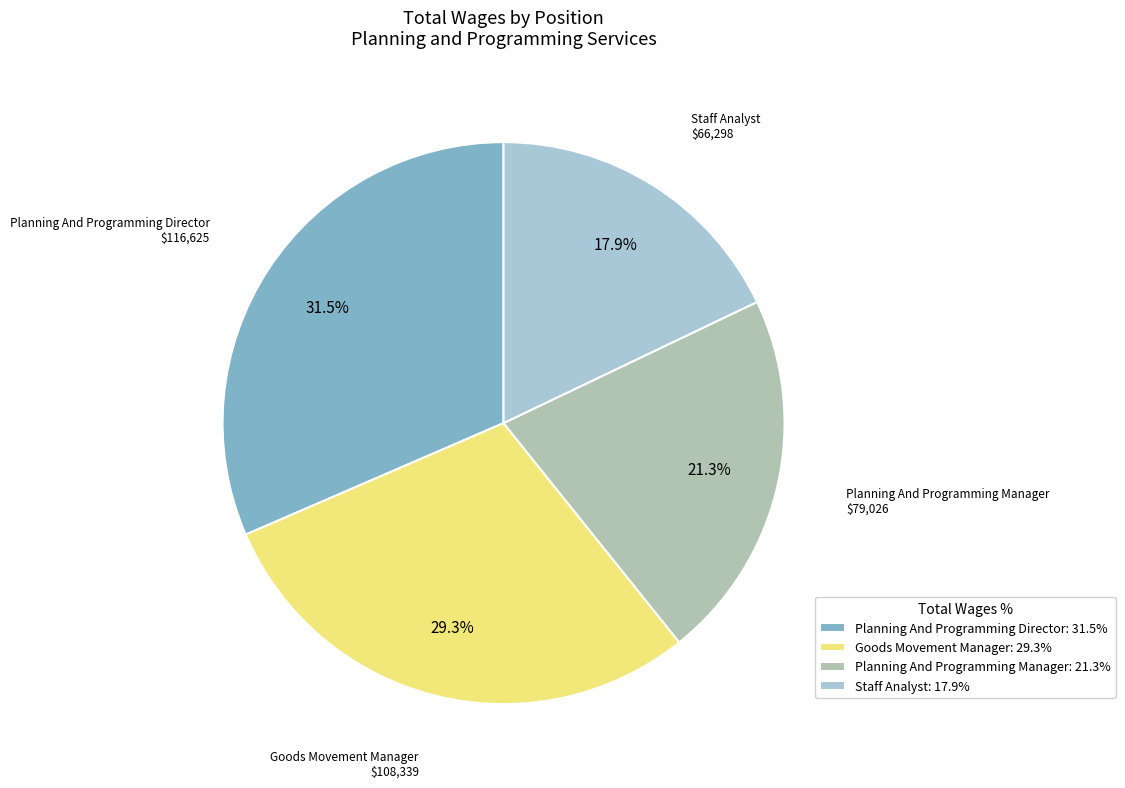

What is the total percentage of Planning And Programming Director and Planning And Programming Manager?

52.8%